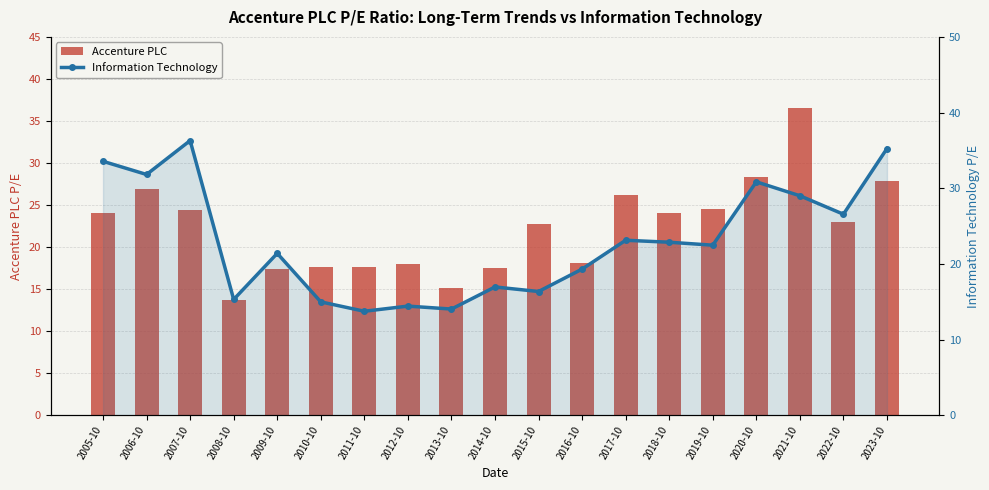

At which label does Accenture PLC first exceed 22?

2005-10